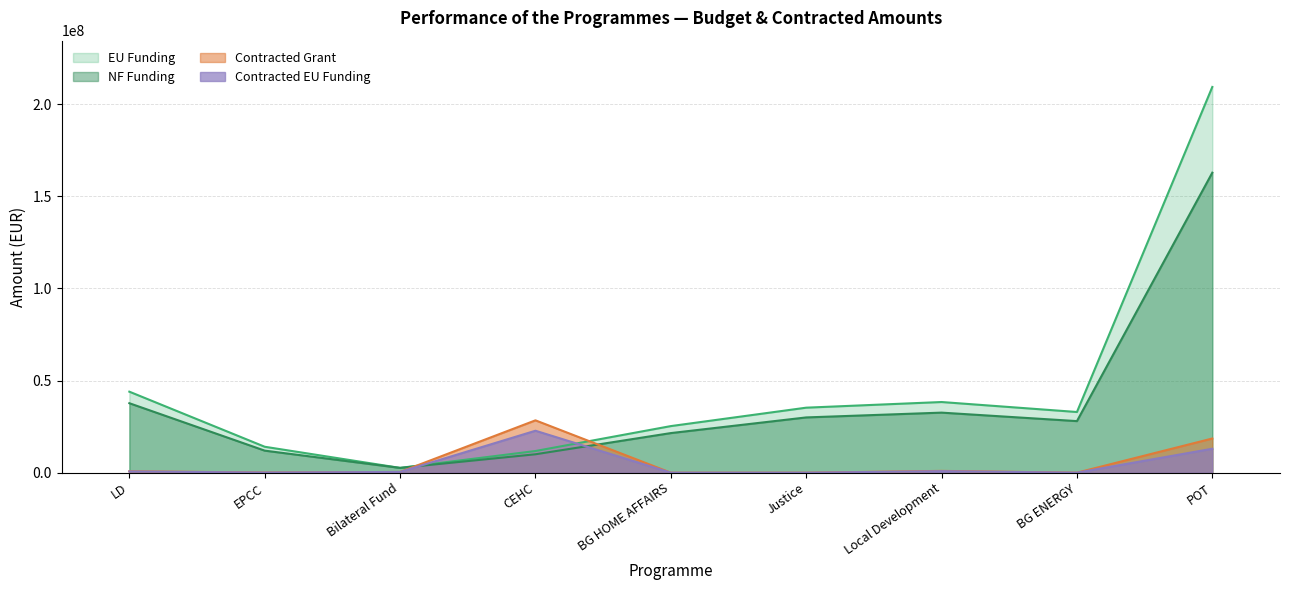

How many categories are shown in the chart?

9